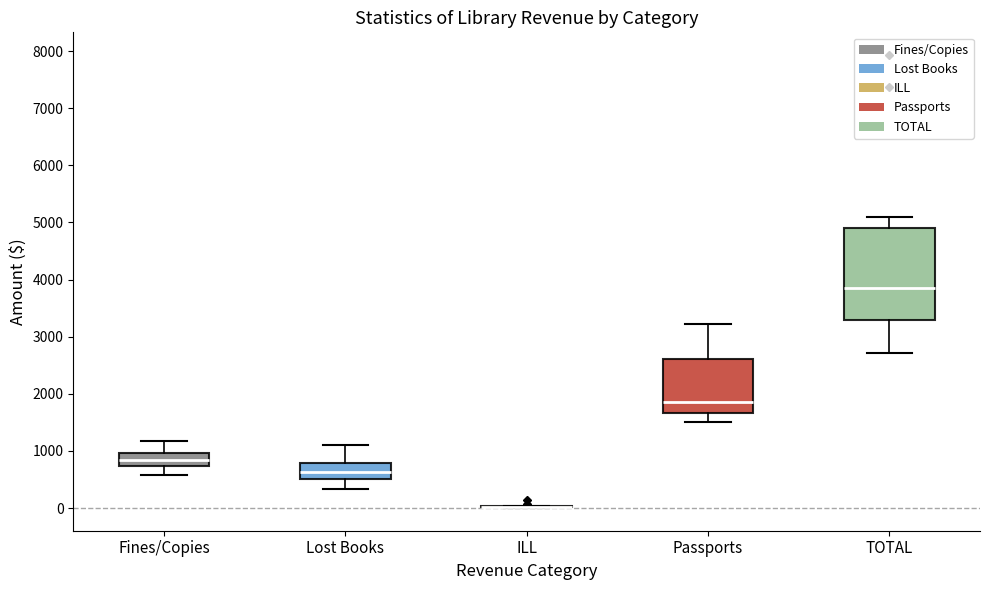

Reading left to right, transcribe this box plot: for each box, give where its median line is, the range the box spans, and where its two whiskers end, as read against the y-axis. The values are not printed on the chart, so give them approximately, as read against the axis.

Fines/Copies: median 800, box 700 to 1000, whiskers 600 to 1200
Lost Books: median 600, box 500 to 800, whiskers 300 to 1100
ILL: box collapsed to a line at 0, whiskers 0 to 0
Passports: median 1900, box 1700 to 2600, whiskers 1500 to 3200
TOTAL: median 3900, box 3300 to 4900, whiskers 2700 to 5100